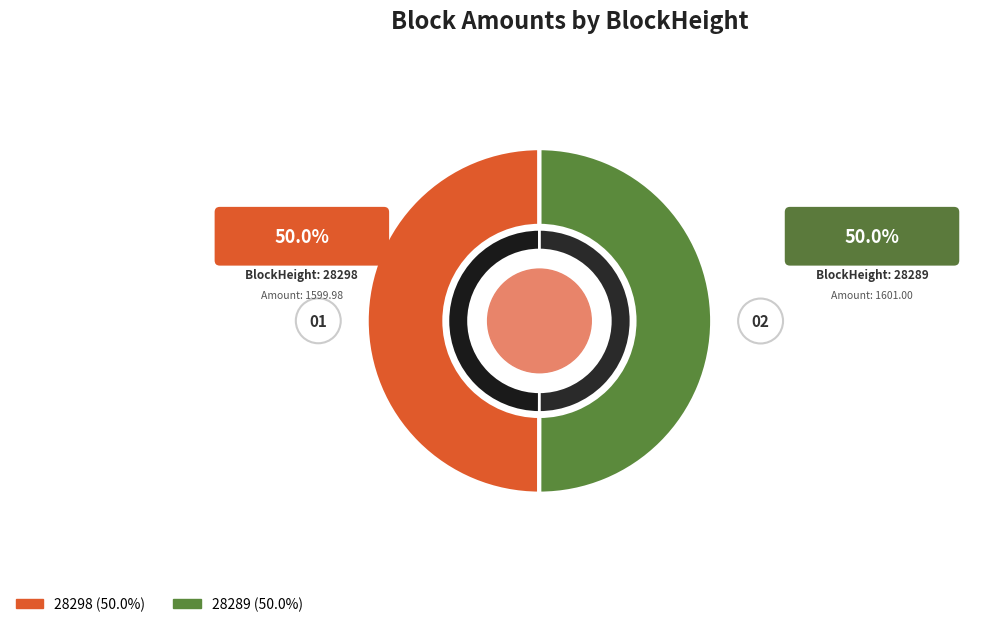

Rank the categories by value from lowest to highest.

28298, 28289